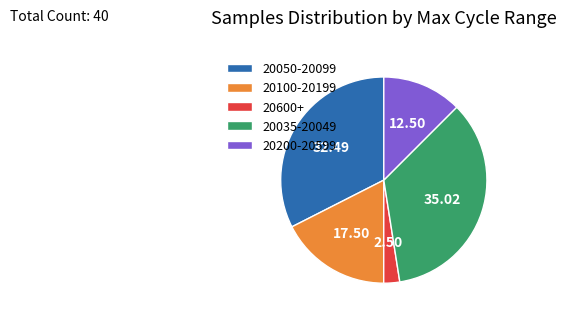

Approximately how many times larger is the value at 20035-20049 compared to 20100-20199?

2.0